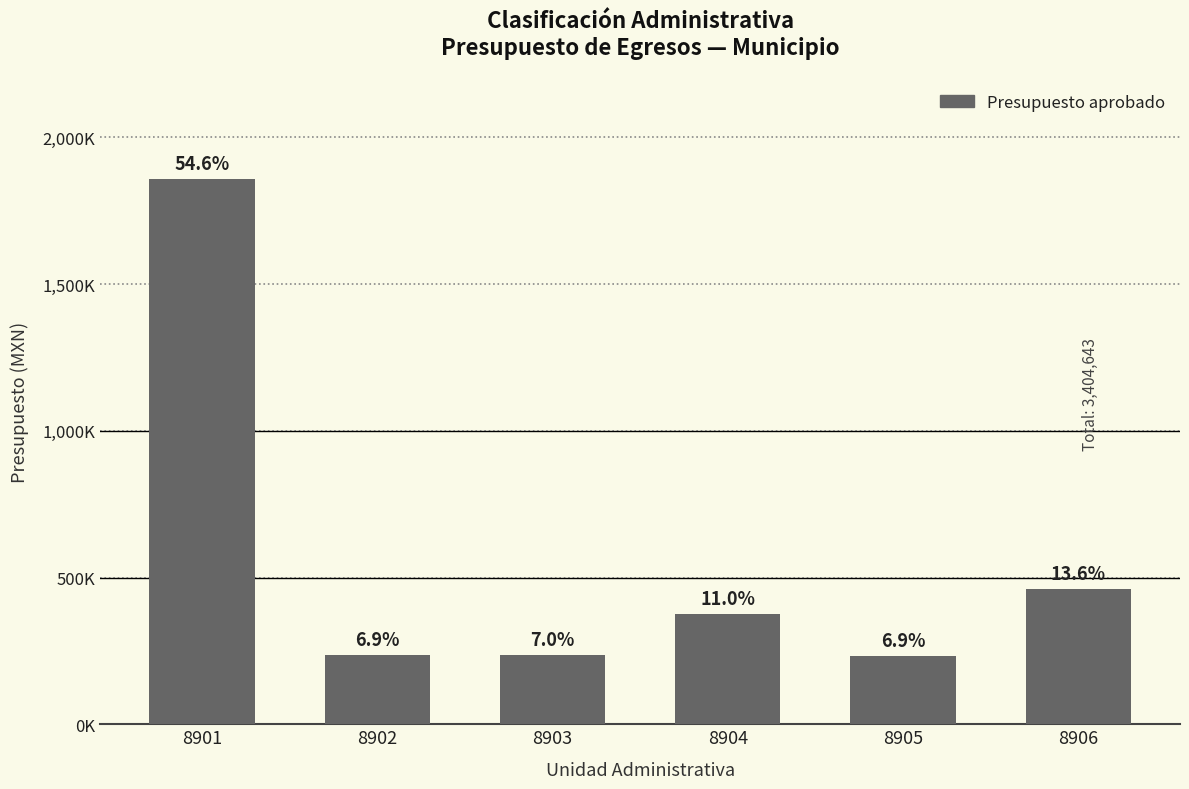

Read the value at 8902.

236500